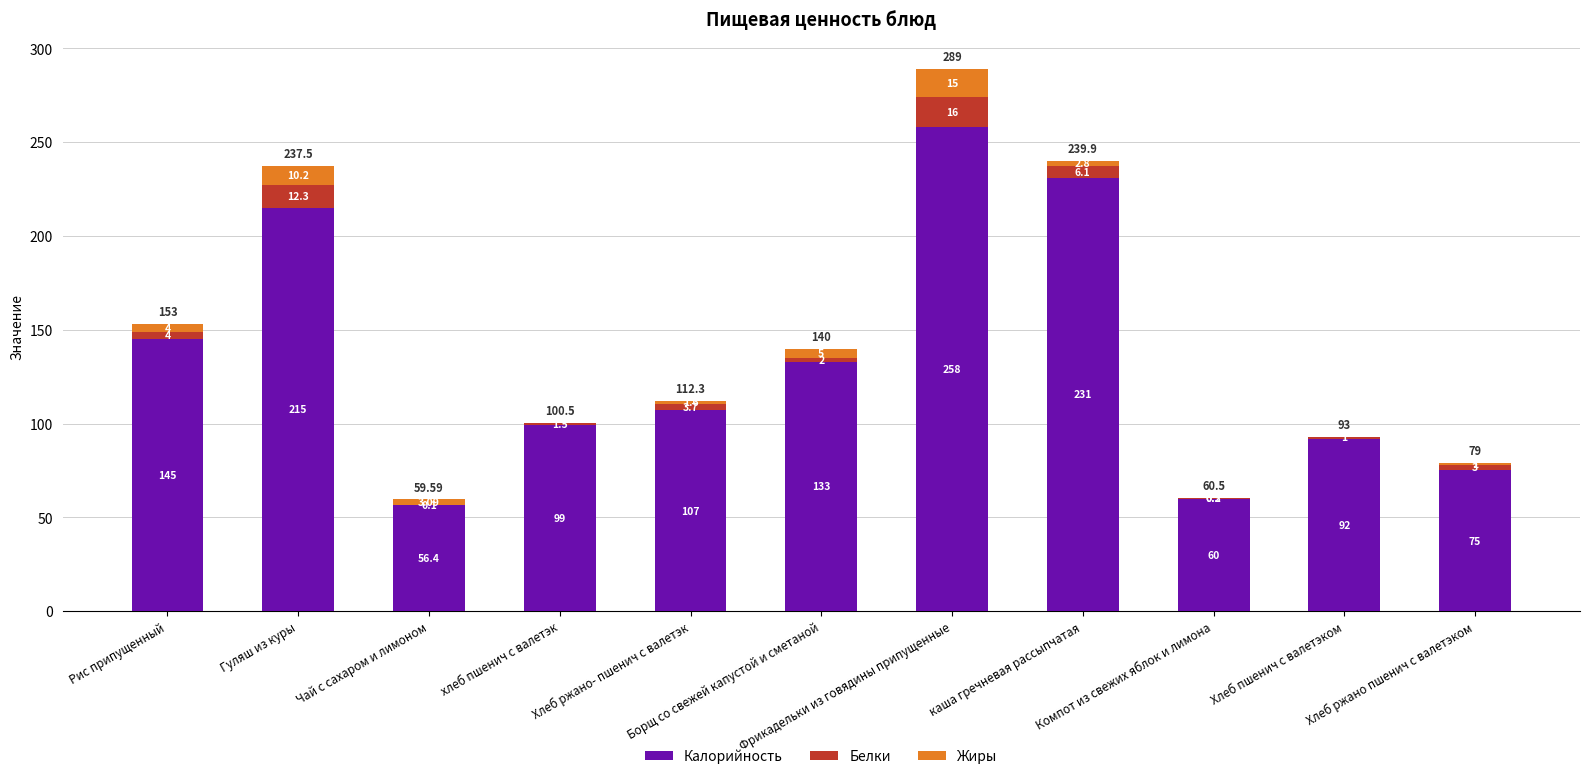

Which series has the largest total across all categories?

Калорийность